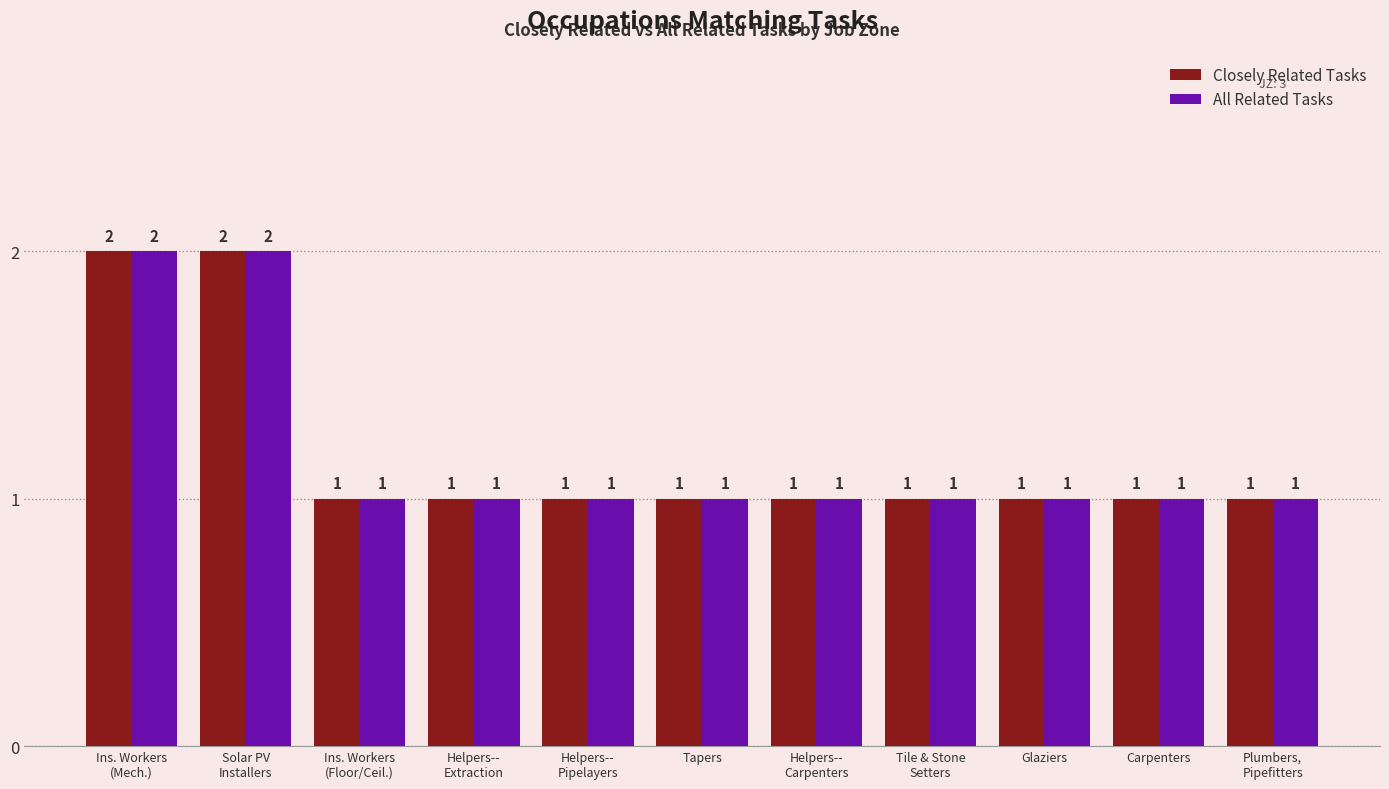

What is the smallest value displayed?

1